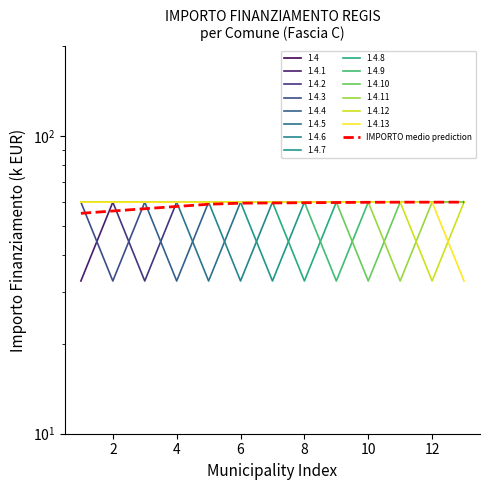

The chart shows a value of 59.6 at 12. True or false?

True